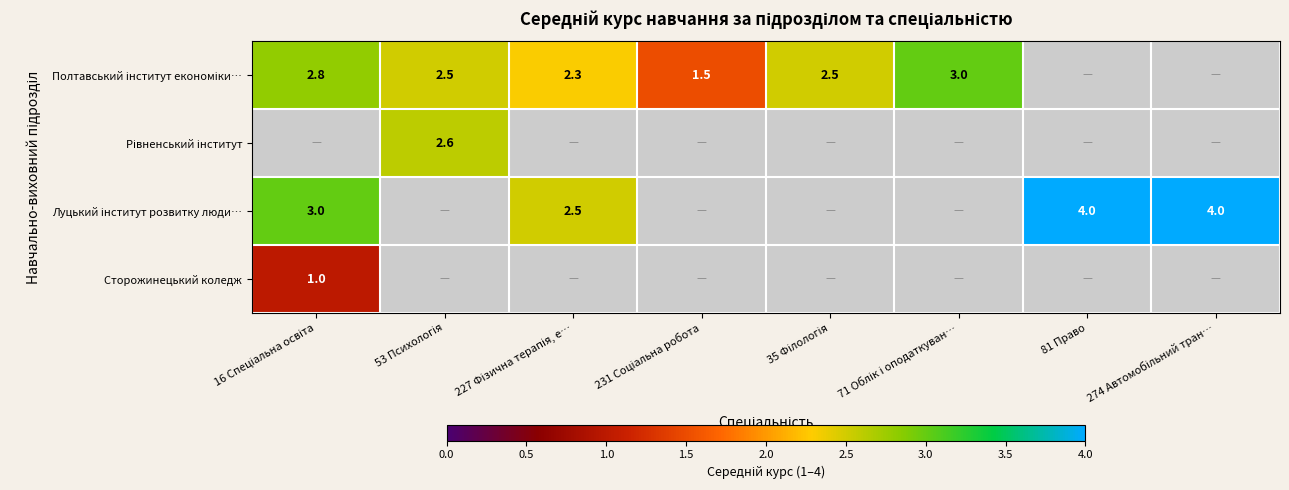

The value of Сторожинецький коледж at 231 Соціальна робота is 0.6. True or false?

False